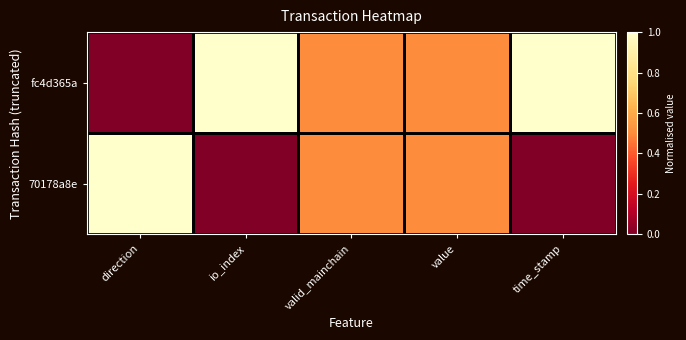

Reading left to right, what are all the values shown in this chart?

fc4d365a: direction=0.0	io_index=1.0	valid_mainchain=0.5	value=0.5	time_stamp=1.0
70178a8e: direction=1.0	io_index=0.0	valid_mainchain=0.5	value=0.5	time_stamp=0.0